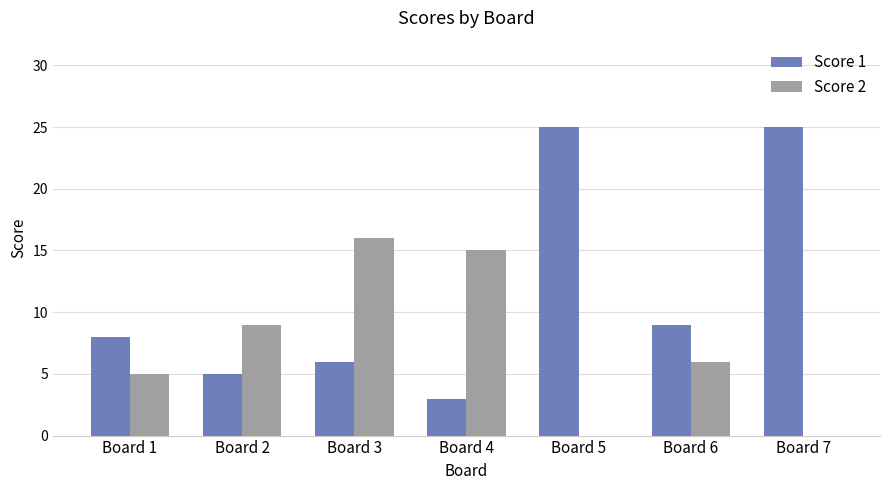

Which series has the widest spread of values?

Score 1